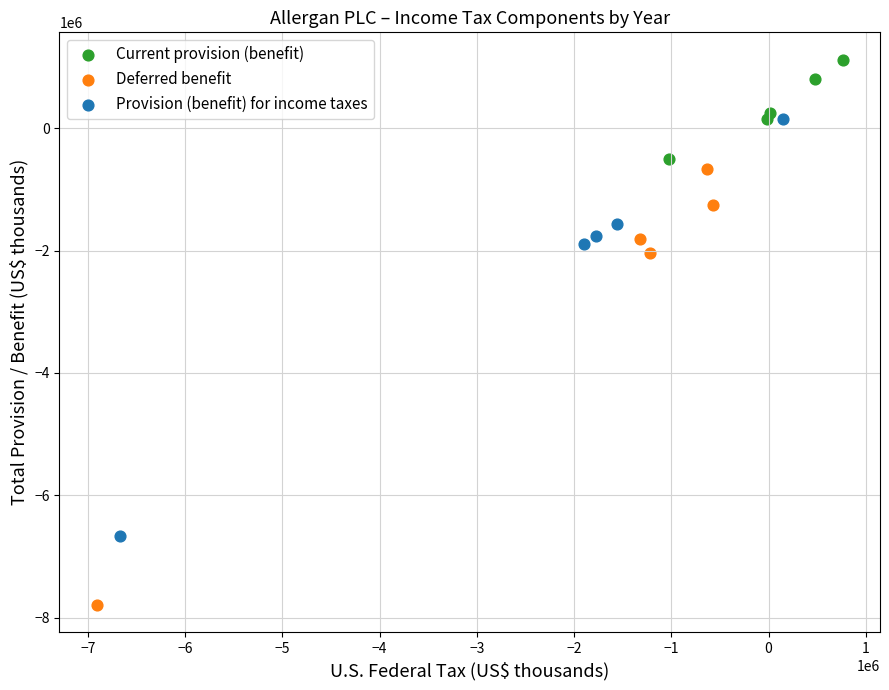

Which series contains the lowest Y value?

Deferred benefit